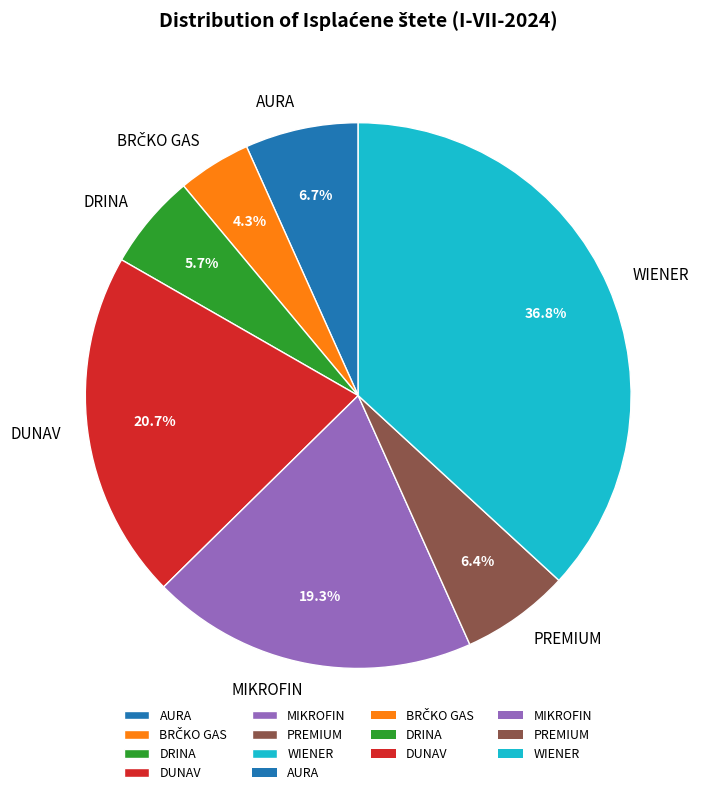

Do WIENER and DRINA together represent more than half of the pie?

No